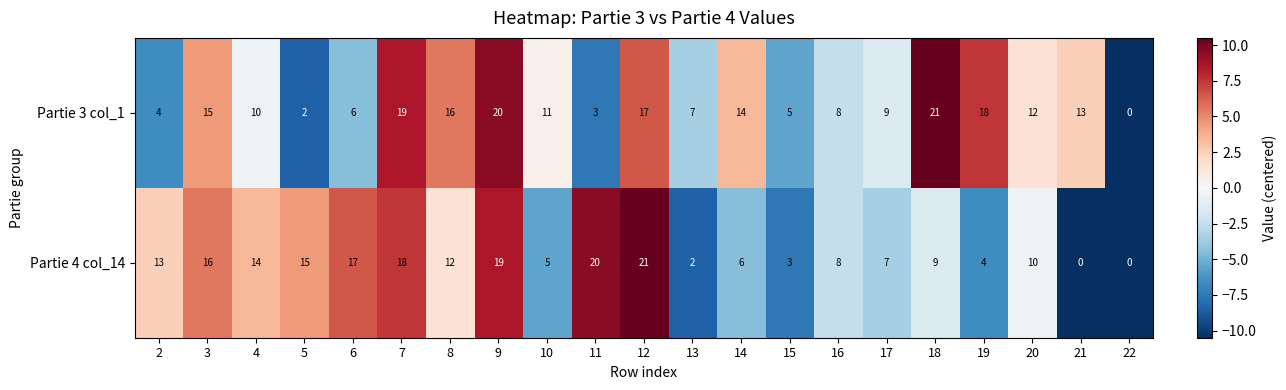

Is the value of Partie 3 col_1 at 10 greater than the value of Partie 4 col_14 at 20?

Yes